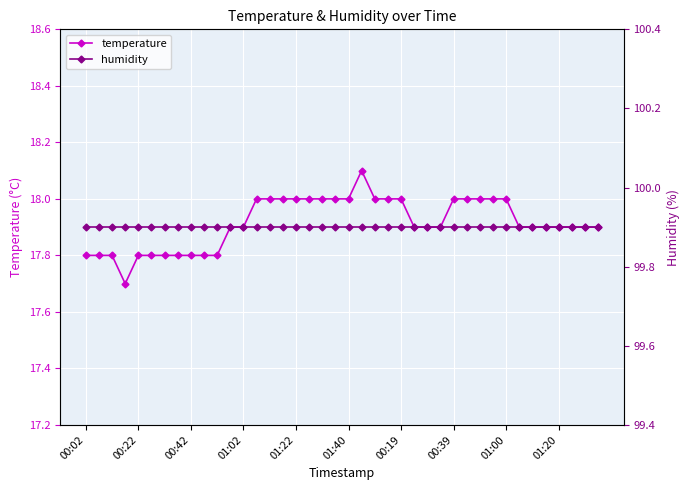

Count the temperature values in the range 17 to 18.

39